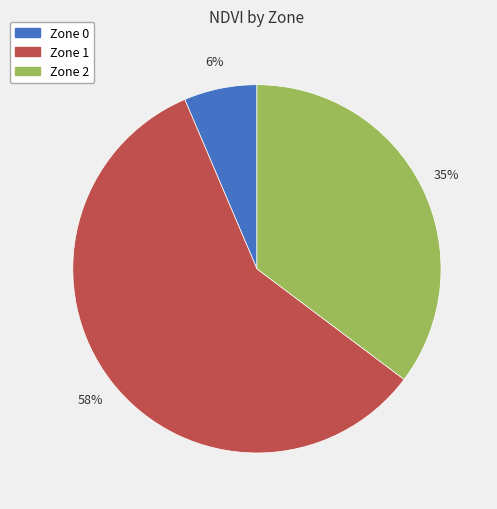

Count the number of slices in the pie.

3